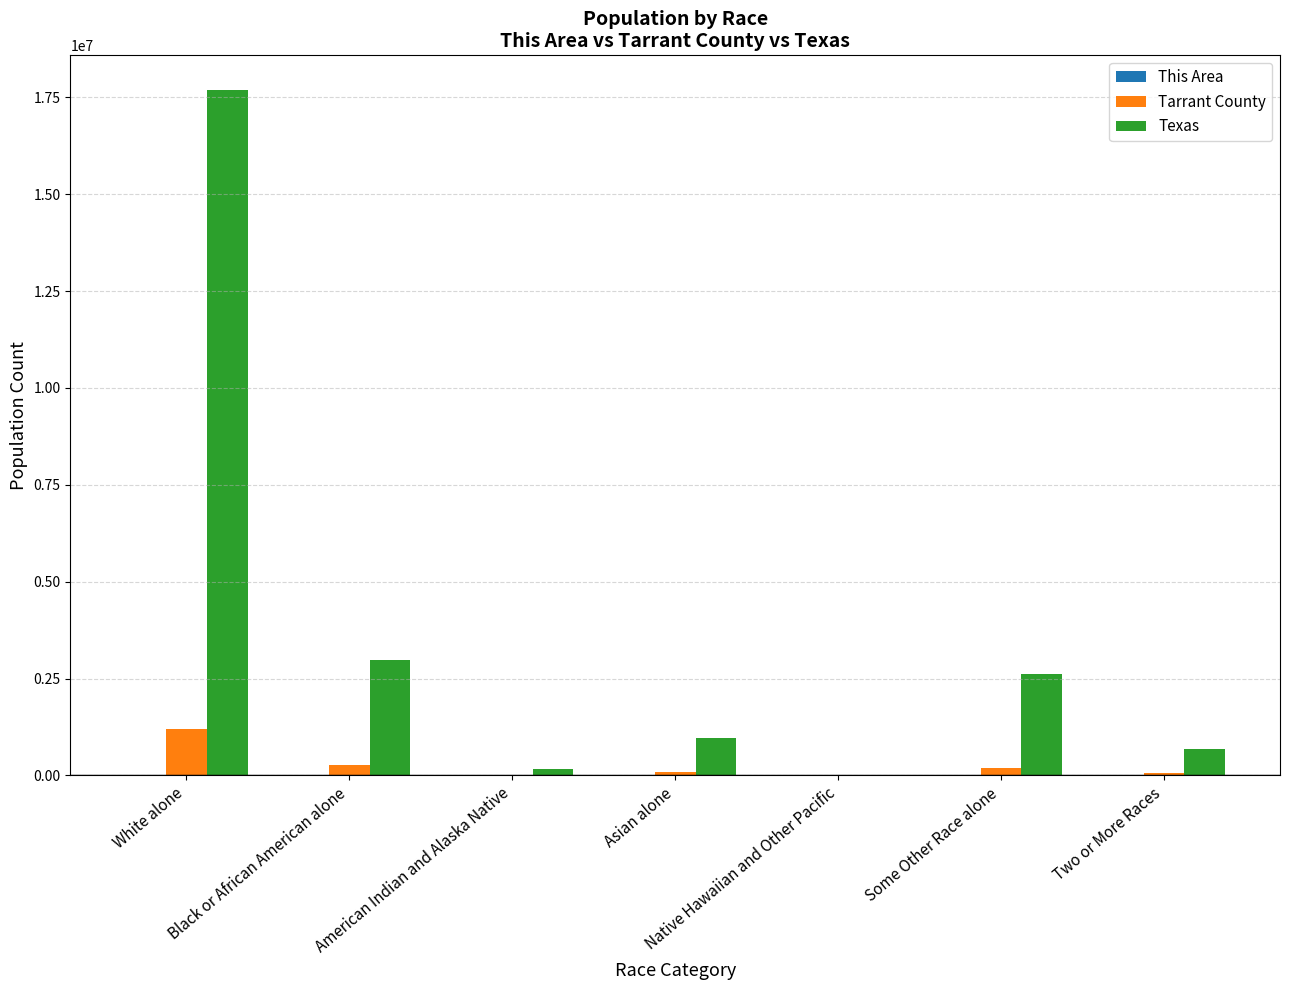

What is the sum of all Tarrant County values?

1809034